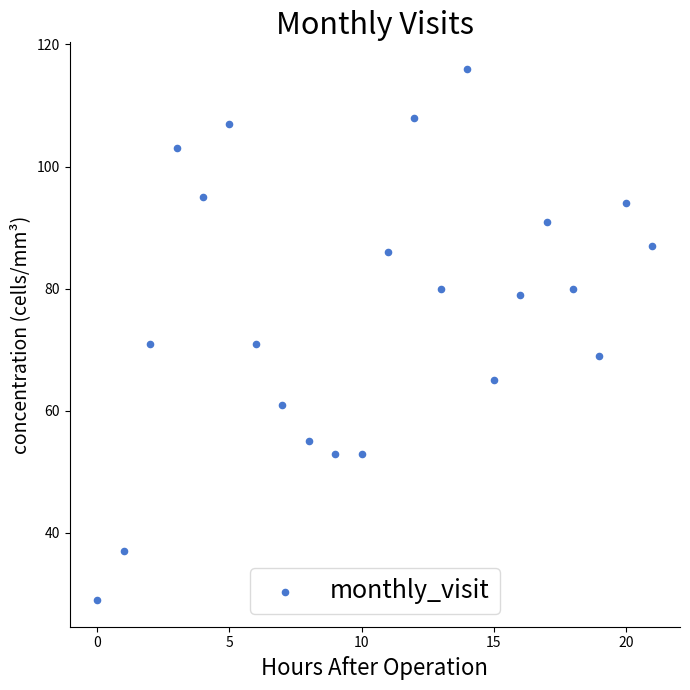

What is the range of Y values (max minus min)?

87